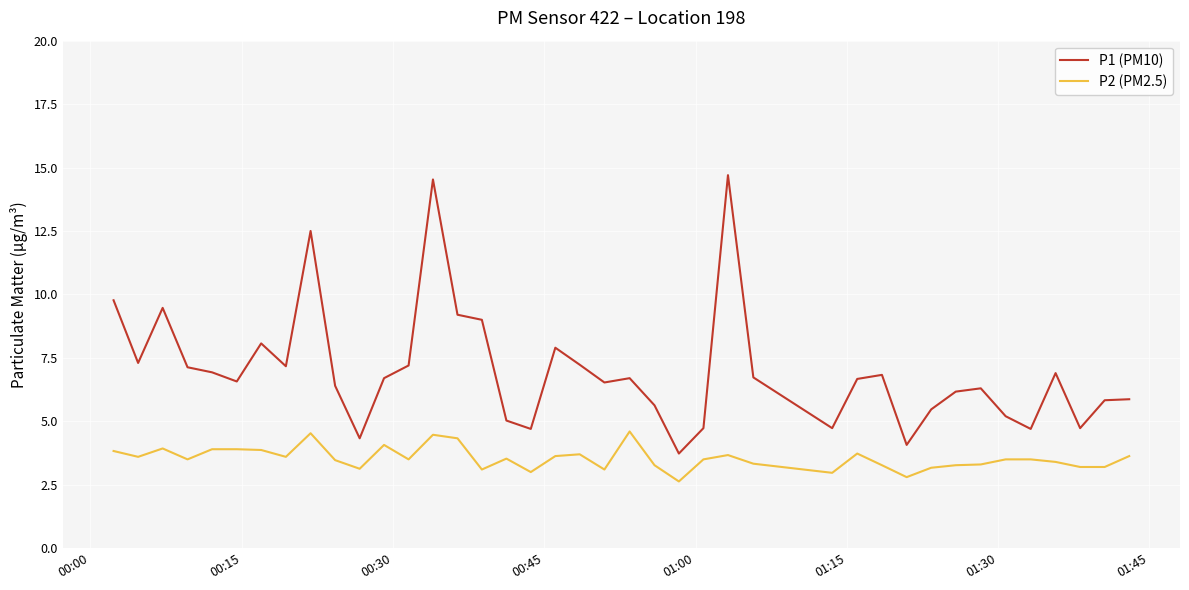

What is the highest value of the P1 (PM10) series?

14.7